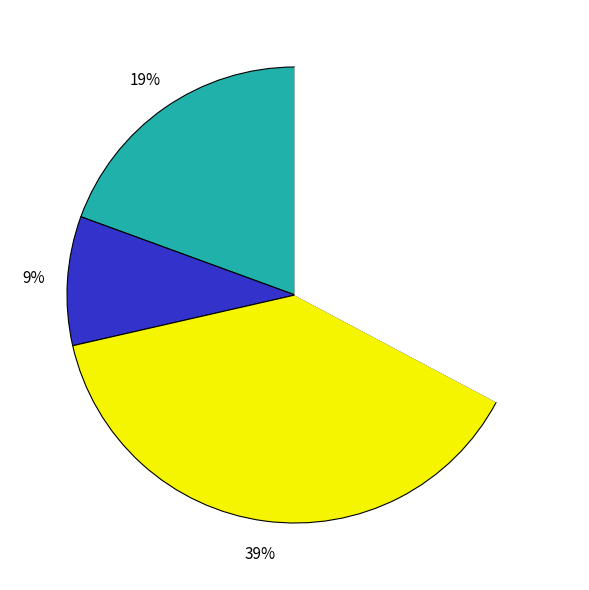

To the nearest percent, what is the difference between the largest and smallest slice percentages?

30%